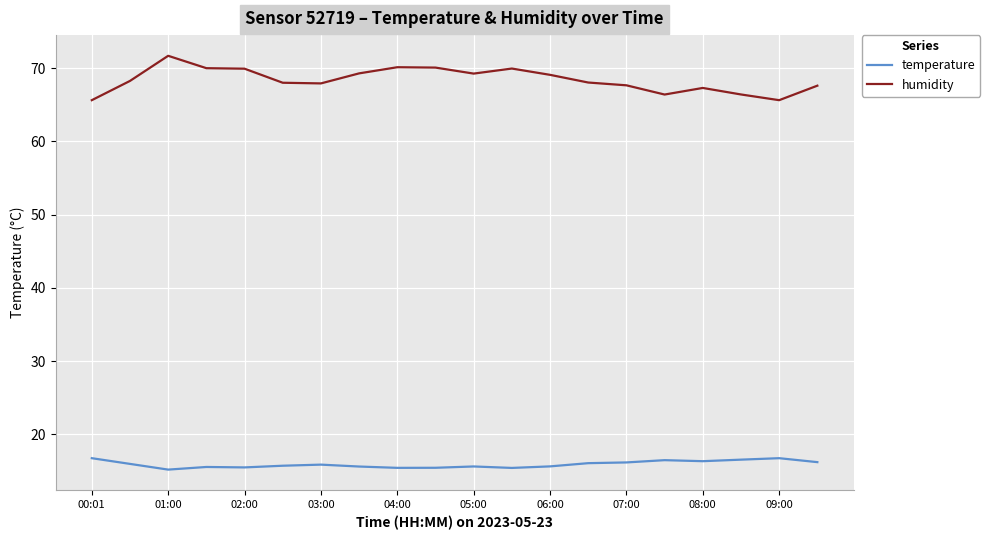

Which series has the largest total across all categories?

humidity